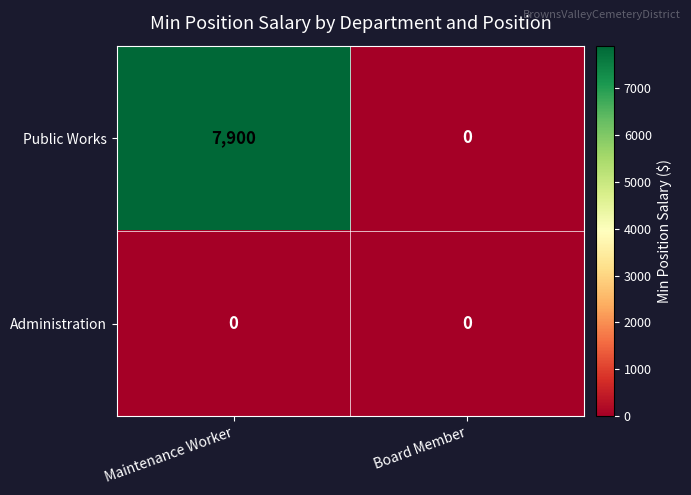

What is the average value of the Public Works series?

3950